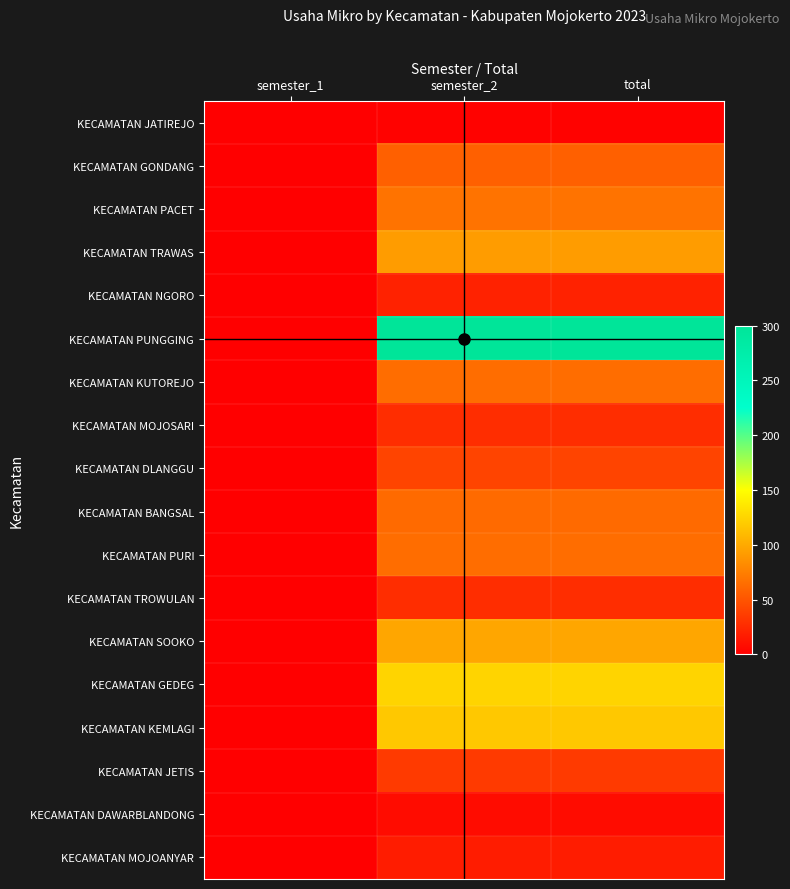

List the series in order of their peak value, lowest first.

KECAMATAN JATIREJO, KECAMATAN DAWARBLANDONG, KECAMATAN MOJOANYAR, KECAMATAN NGORO, KECAMATAN MOJOSARI, KECAMATAN TROWULAN, KECAMATAN JETIS, KECAMATAN DLANGGU, KECAMATAN GONDANG, KECAMATAN BANGSAL, KECAMATAN KUTOREJO, KECAMATAN PURI, KECAMATAN PACET, KECAMATAN TRAWAS, KECAMATAN SOOKO, KECAMATAN KEMLAGI, KECAMATAN GEDEG, KECAMATAN PUNGGING